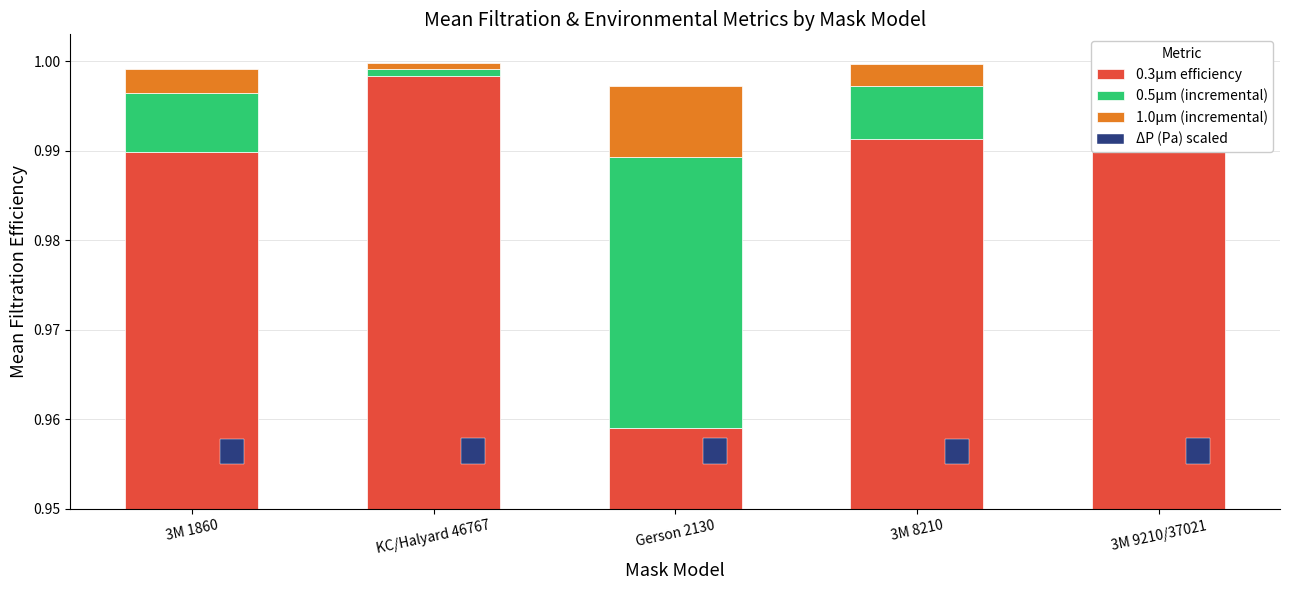

At Gerson 2130, list the series in order from largest to smallest.

0.3μm efficiency, 0.5μm (incremental), 1.0μm (incremental), ΔP (Pa) scaled